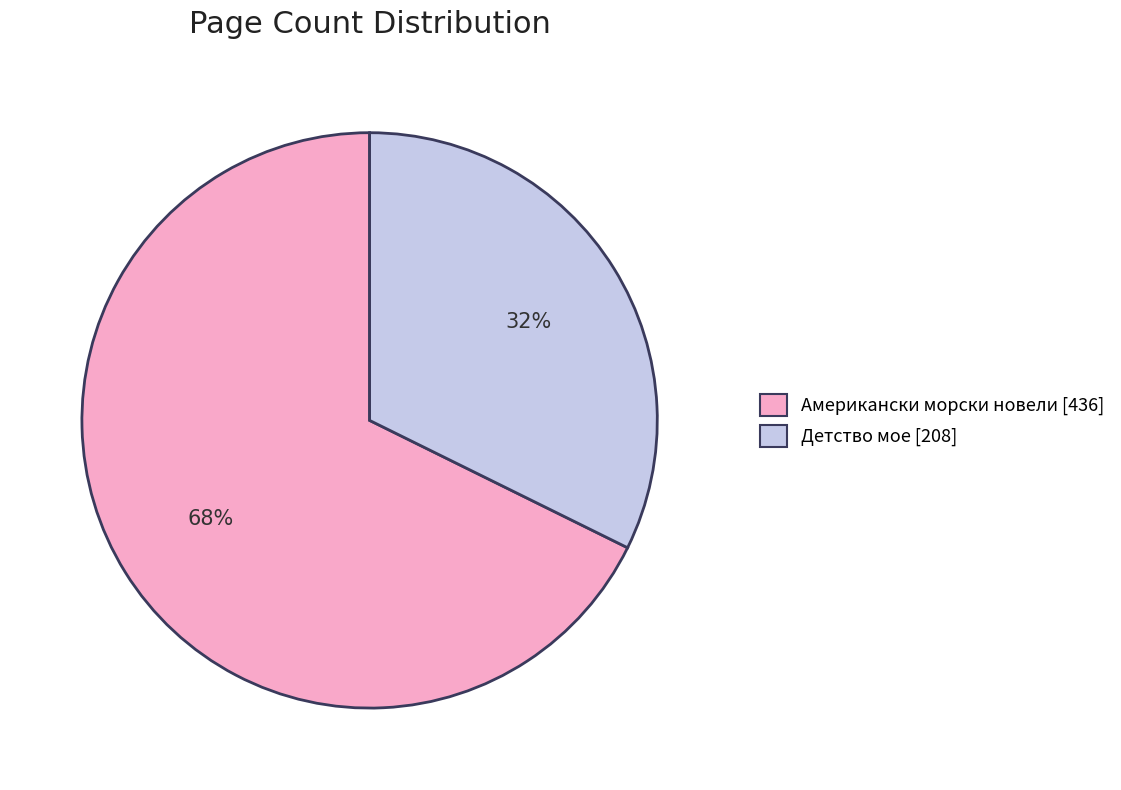

Which category has the smallest portion of the pie?

Детство мое [208]